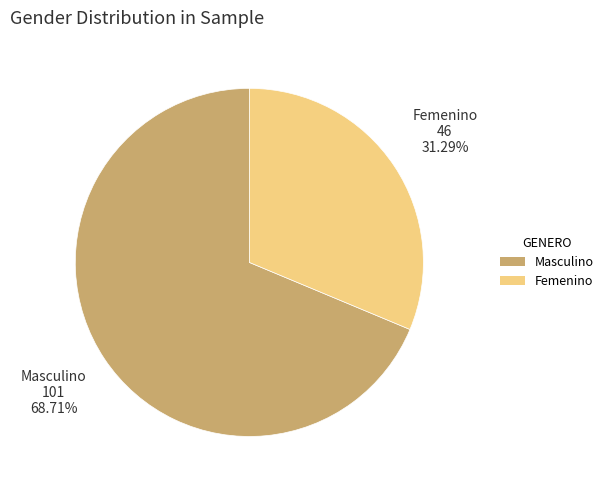

What is the largest slice in the pie chart?

Masculino